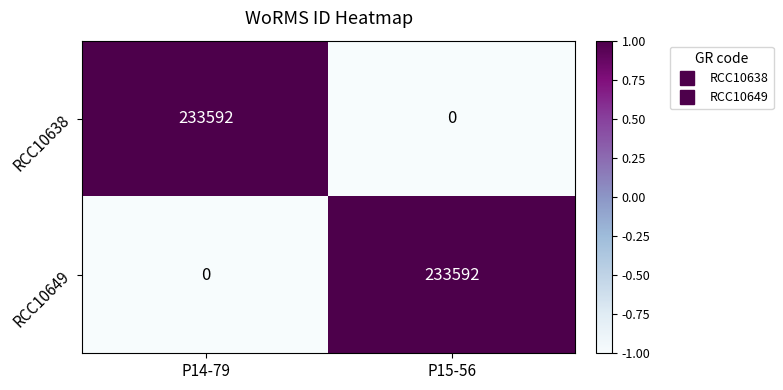

Which category has the lowest value in the RCC10649 series?

P14-79